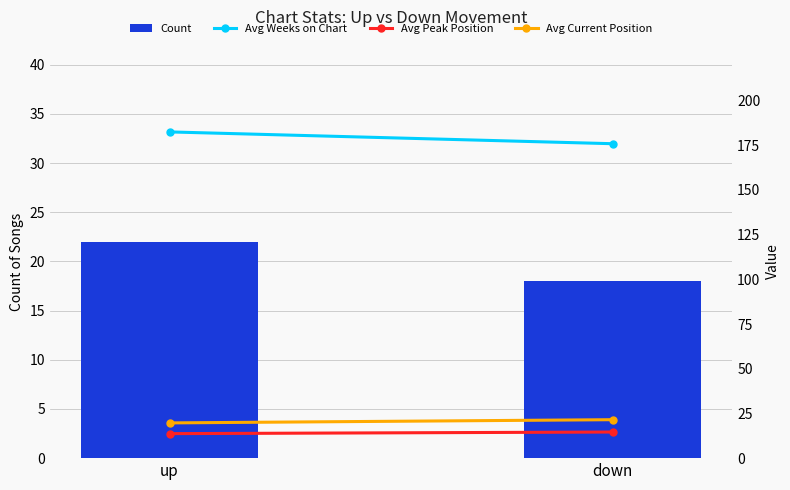

Reading left to right, transcribe all the data shown in this chart.

Count: up=22.0	down=18.0
Avg Weeks on Chart: up=182.4	down=175.8
Avg Peak Position: up=13.7	down=14.6
Avg Current Position: up=19.7	down=21.5